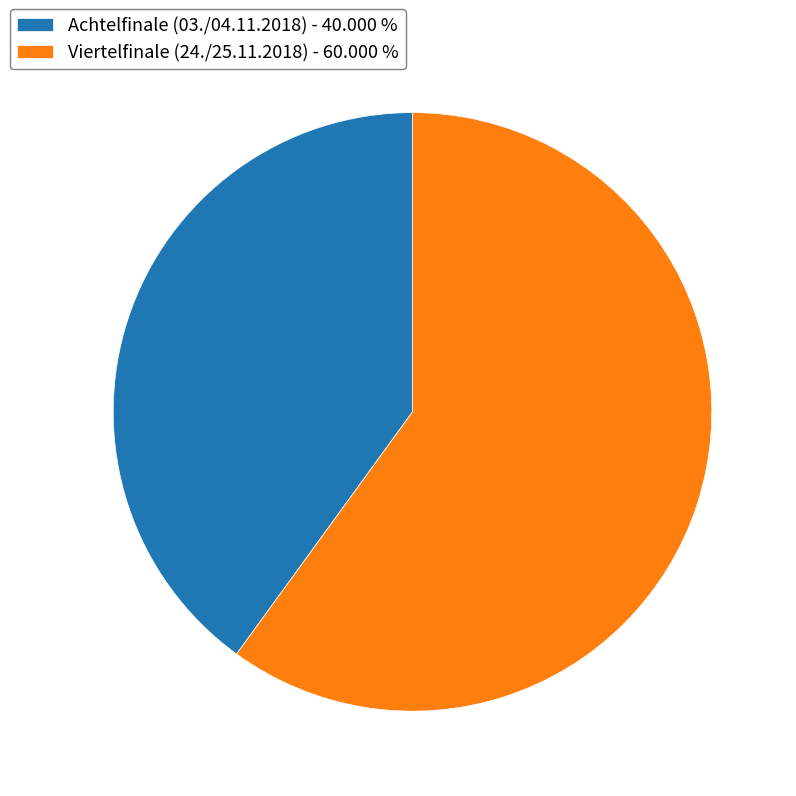

Count the number of slices in the pie.

2